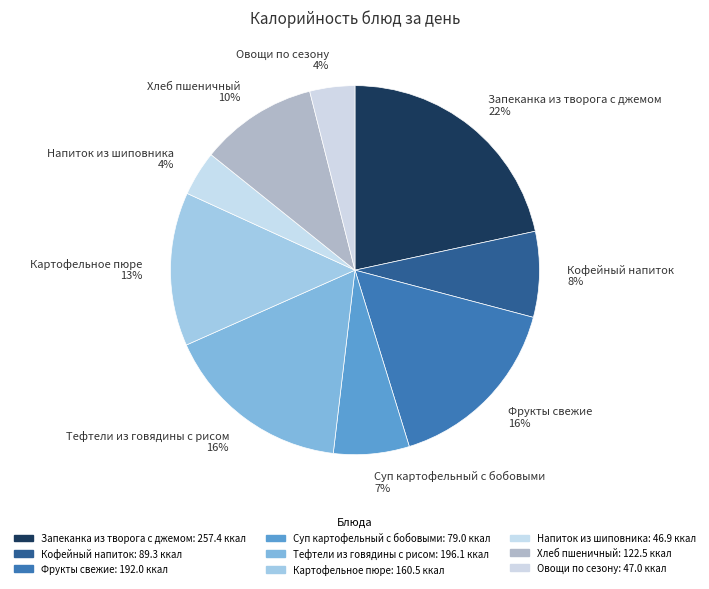

Combined, do Суп картофельный с бобовыми 7% and Хлеб пшеничный 10% account for over 50%?

No